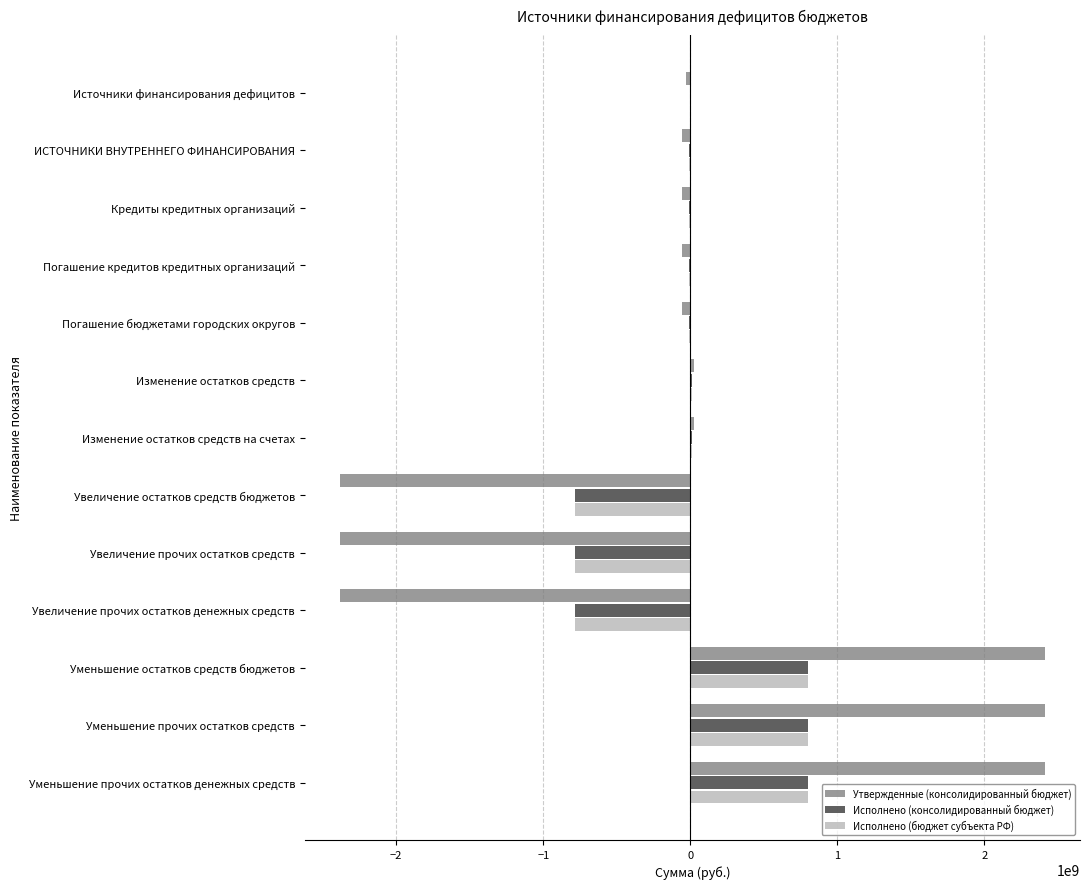

Read the Утвержденные (консолидированный бюджет) value at Уменьшение прочих остатков средств.

2409822357.8